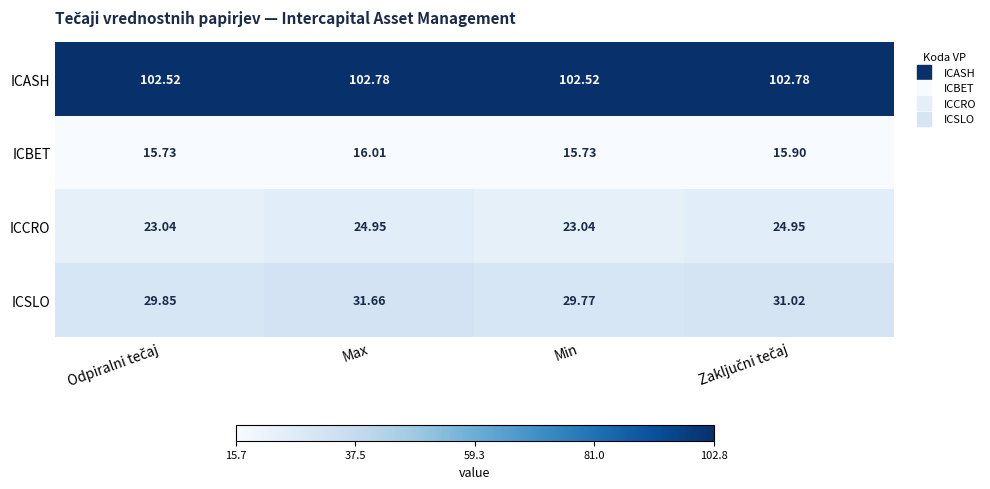

At which category is the sum across all series the highest?

Max